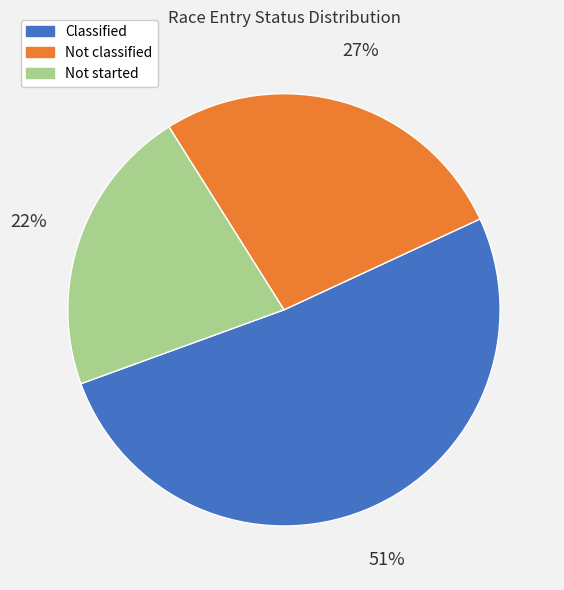

What is the largest slice in the pie chart?

Classified